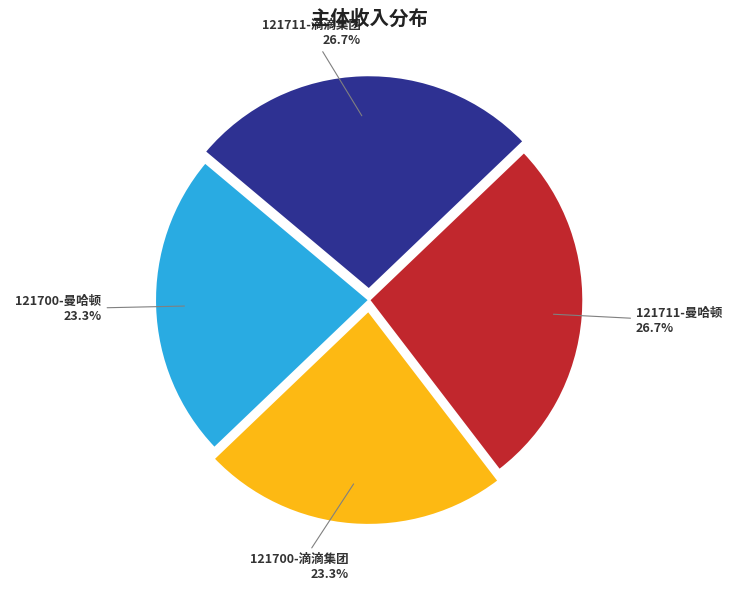

What percentage is NOT represented by 121711-曼哈顿?

73.3%